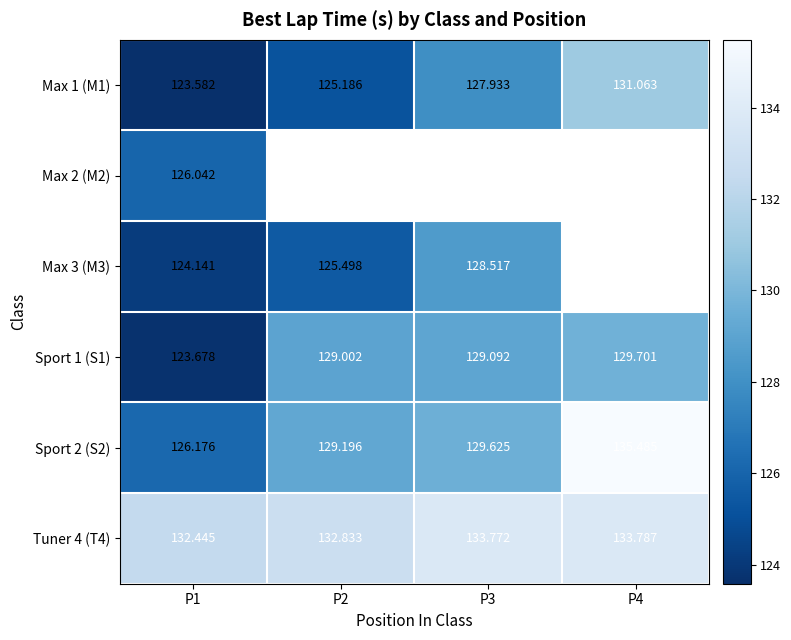

Which series has the widest spread of values?

Sport 2 (S2)